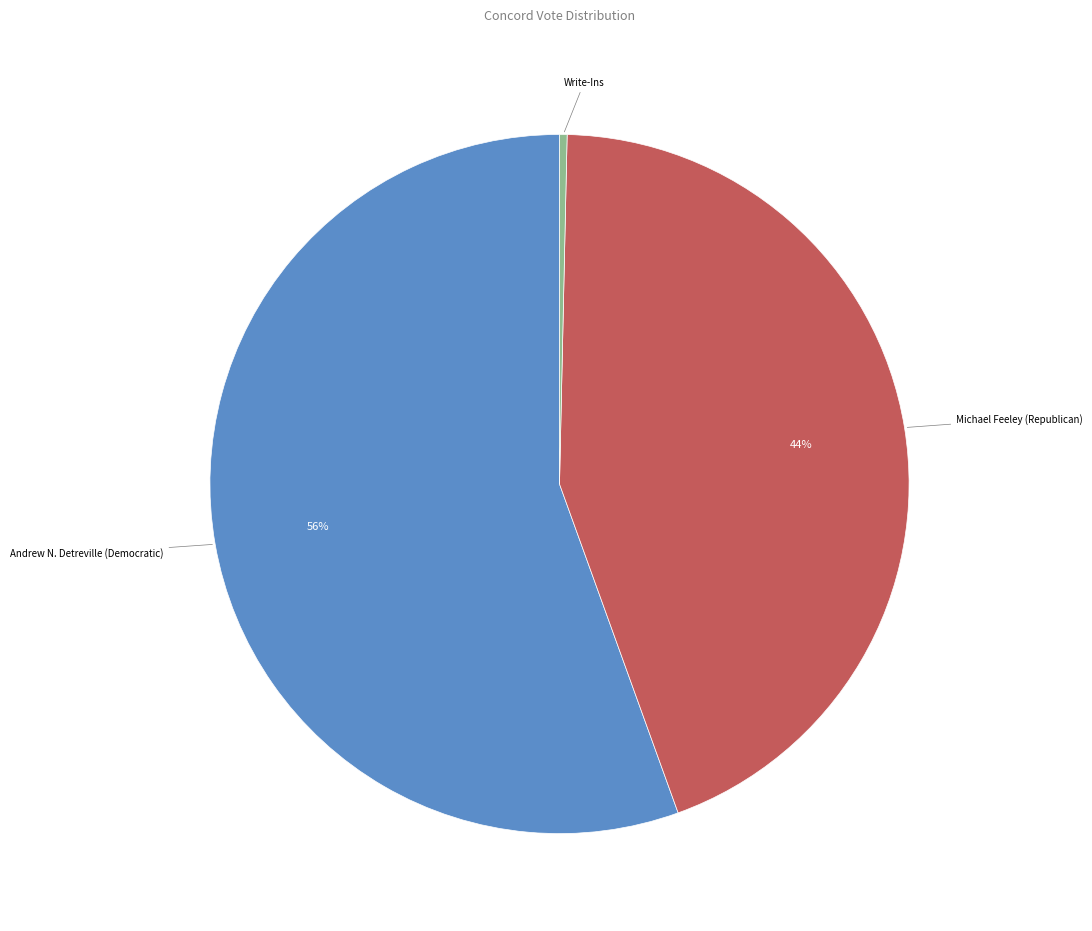

Is Andrew N. Detreville (Democratic) the majority of the pie?

Yes